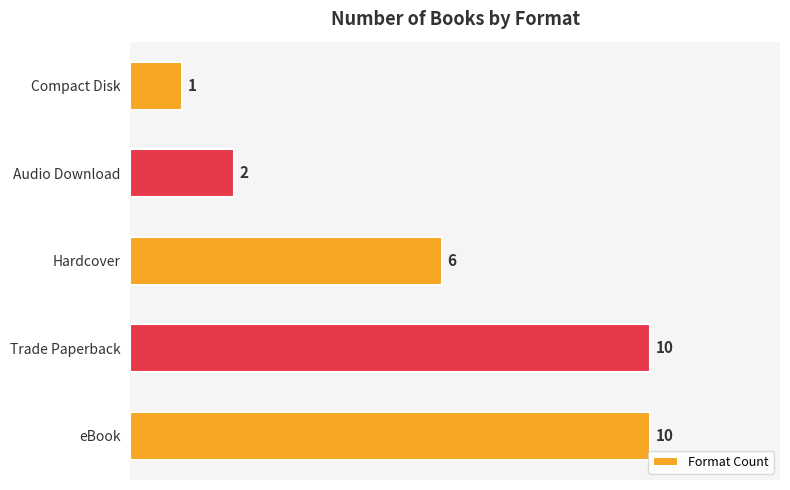

At which label is the value closest to 5?

Hardcover